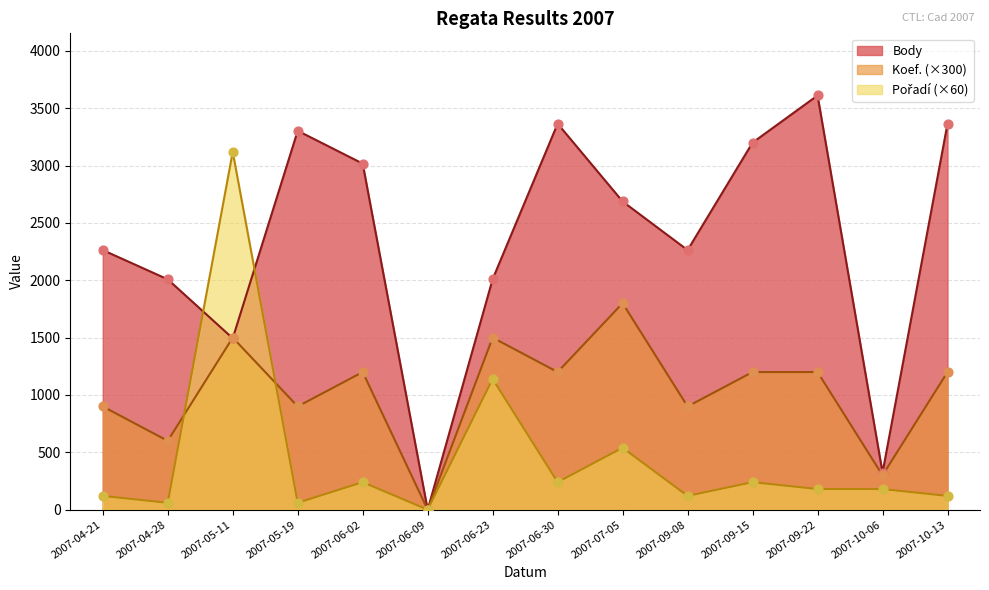

What are all the series names shown in the legend?

Body, Koef., Pořadí